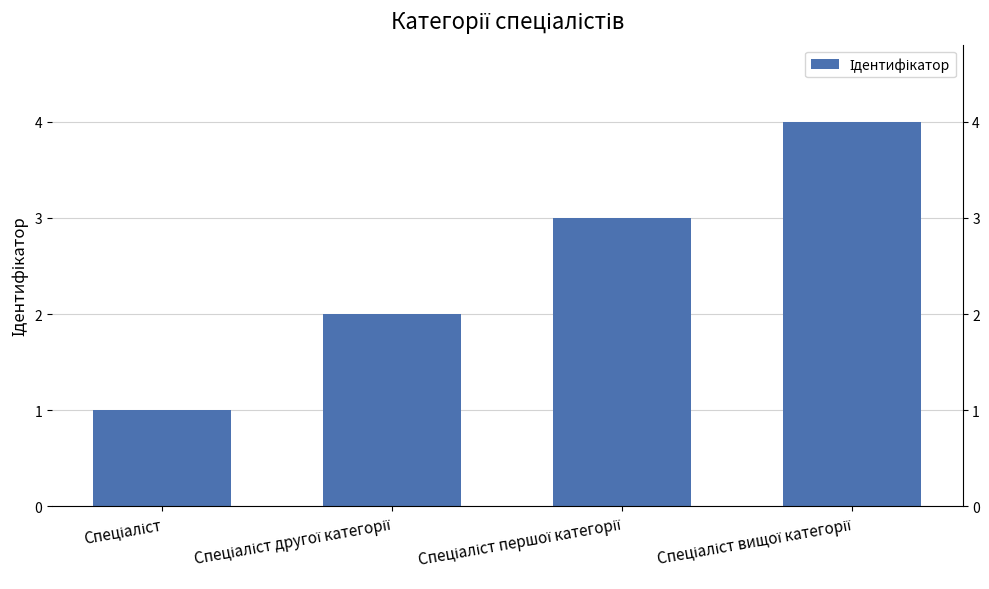

Rank the categories by value from highest to lowest.

Спеціаліст вищої категорії, Спеціаліст першої категорії, Спеціаліст другої категорії, Спеціаліст